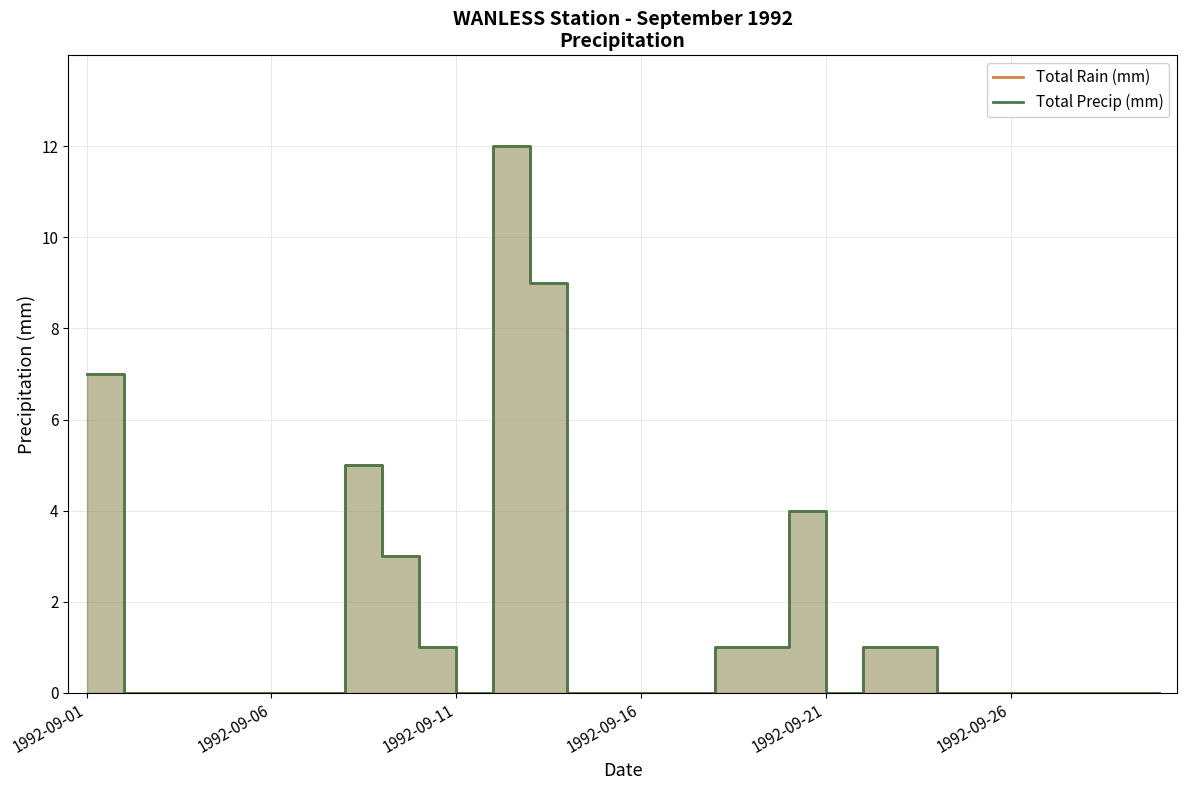

The value of Total Rain (mm) at 8 is 3. True or false?

True